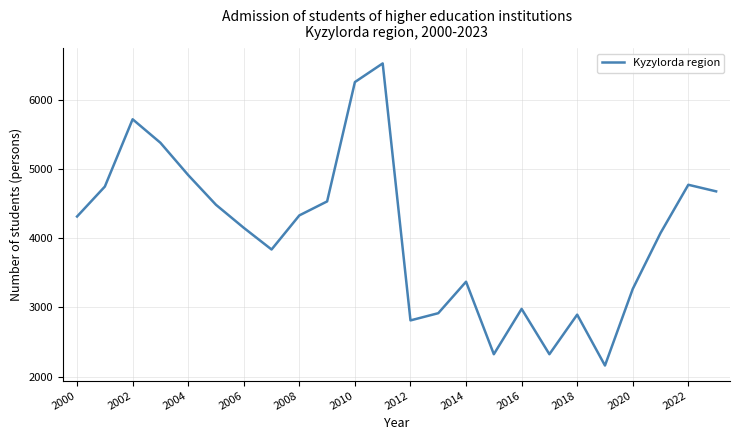

Does the chart have visible grid lines?

Yes